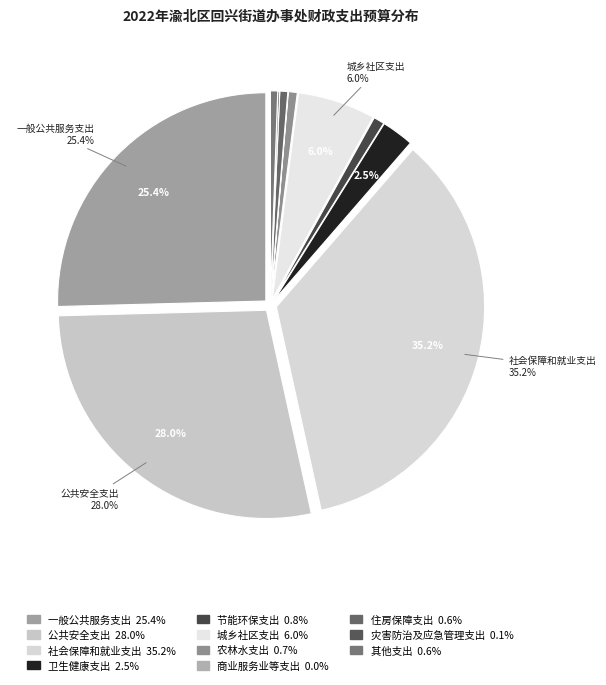

What portion of the pie excludes 卫生健康支出?

97.5%